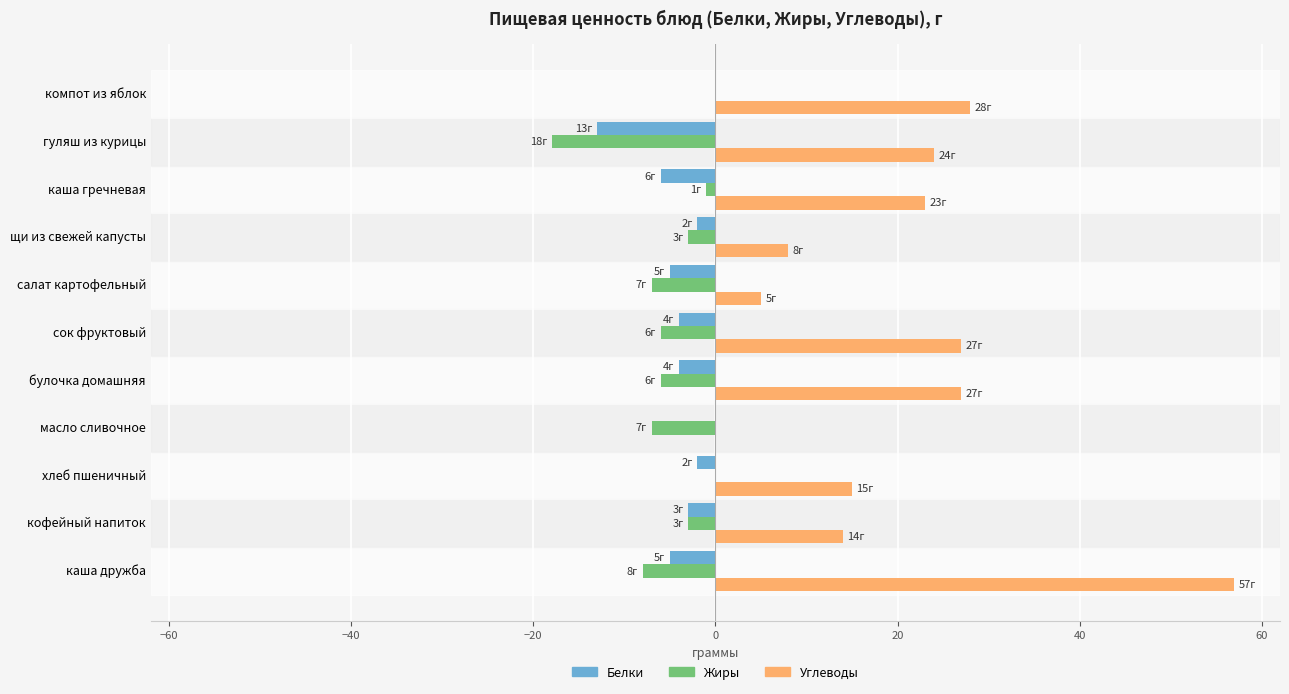

Between масло сливочное and гуляш из курицы, which series saw the biggest shift?

Углеводы